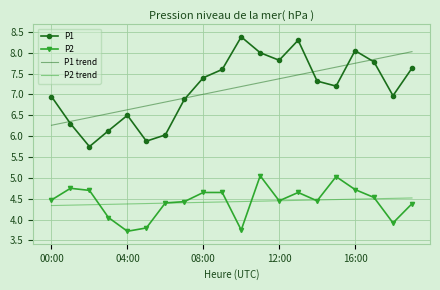

List the series in order of their peak value, highest first.

P1, P1 trend, P2, P2 trend